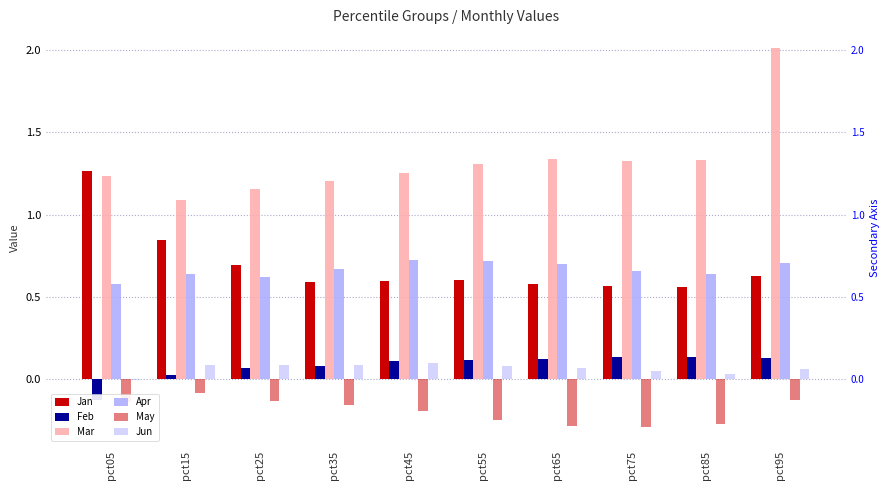

Reading left to right, what are all the values shown in this chart?

Jan: 1.3	0.8	0.7	0.6	0.6	0.6	0.6	0.6	0.6	0.6
Feb: -0.1	0.0	0.1	0.1	0.1	0.1	0.1	0.1	0.1	0.1
Mar: 1.2	1.1	1.2	1.2	1.3	1.3	1.3	1.3	1.3	2.0
Apr: 0.6	0.6	0.6	0.7	0.7	0.7	0.7	0.7	0.6	0.7
May: -0.1	-0.1	-0.1	-0.2	-0.2	-0.3	-0.3	-0.3	-0.3	-0.1
Jun: -0.0	0.1	0.1	0.1	0.1	0.1	0.1	0.0	0.0	0.1